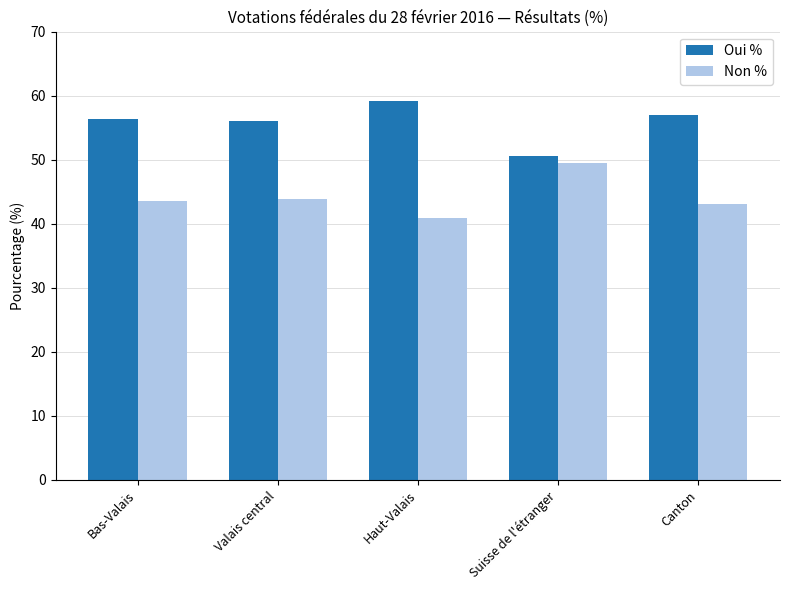

The value of Oui % at Valais central is 29.9. True or false?

False